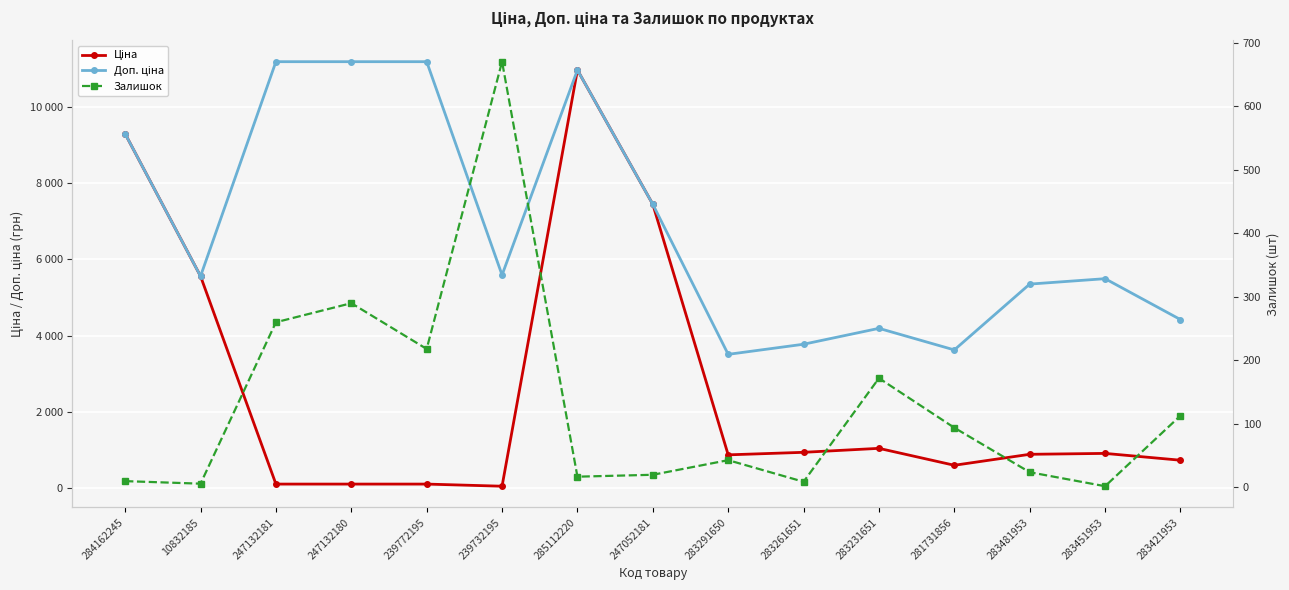

Reading left to right, what are all the values shown in this chart?

Ціна: 284162245=9290.5	10832185=5560.3	247132181=111.8	247132180=111.8	239772195=111.8	239732195=55.9	285112220=10964.4	247052181=7444.6	283291650=878.0	283261651=944.2	283231651=1048.4	281731856=604.6	283481953=892.2	283451953=915.8	283421953=737.2
Доп. ціна: 284162245=9290.5	10832185=5560.3	247132181=11182.0	247132180=11182.0	239772195=11182.0	239732195=5591.0	285112220=10964.4	247052181=7444.6	283291650=3511.9	283261651=3777.0	283231651=4193.5	281731856=3627.9	283481953=5353.1	283451953=5495.0	283421953=4423.0
Залишок: 284162245=10.0	10832185=6.0	247132181=260.0	247132180=290.0	239772195=218.0	239732195=670.0	285112220=17.0	247052181=20.0	283291650=43.0	283261651=9.0	283231651=172.0	281731856=94.0	283481953=24.0	283451953=2.0	283421953=113.0